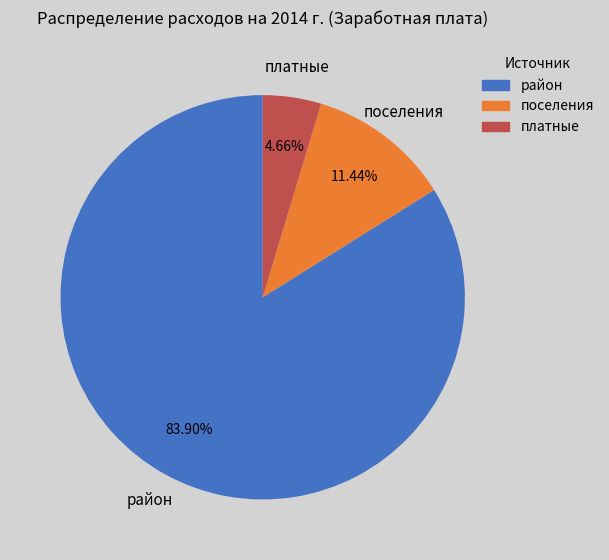

Is район the majority of the pie?

Yes